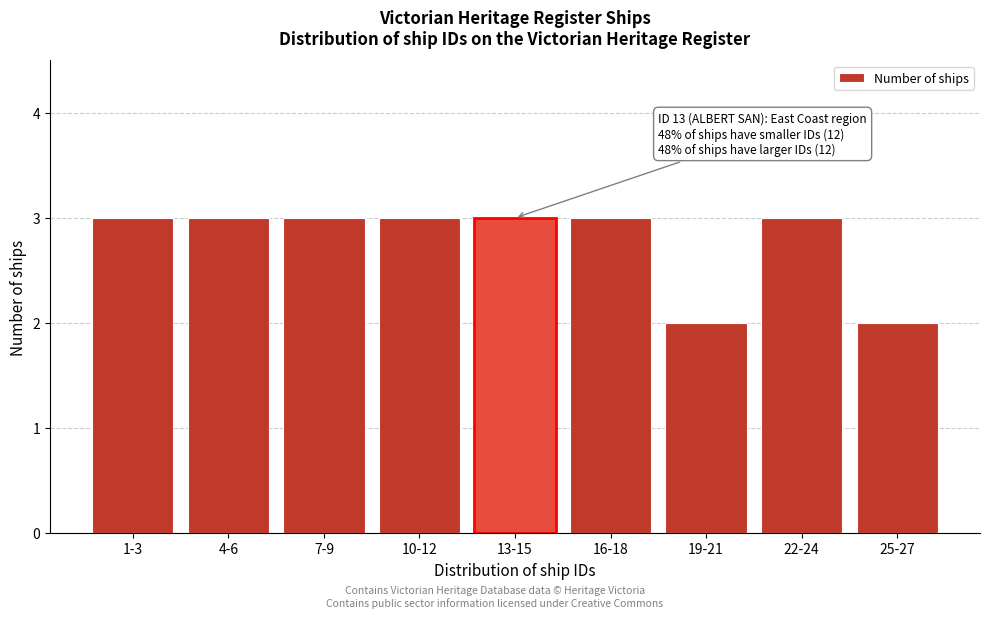

Reading right to left, what are all the values shown in this chart?

2	3	2	3	3	3	3	3	3